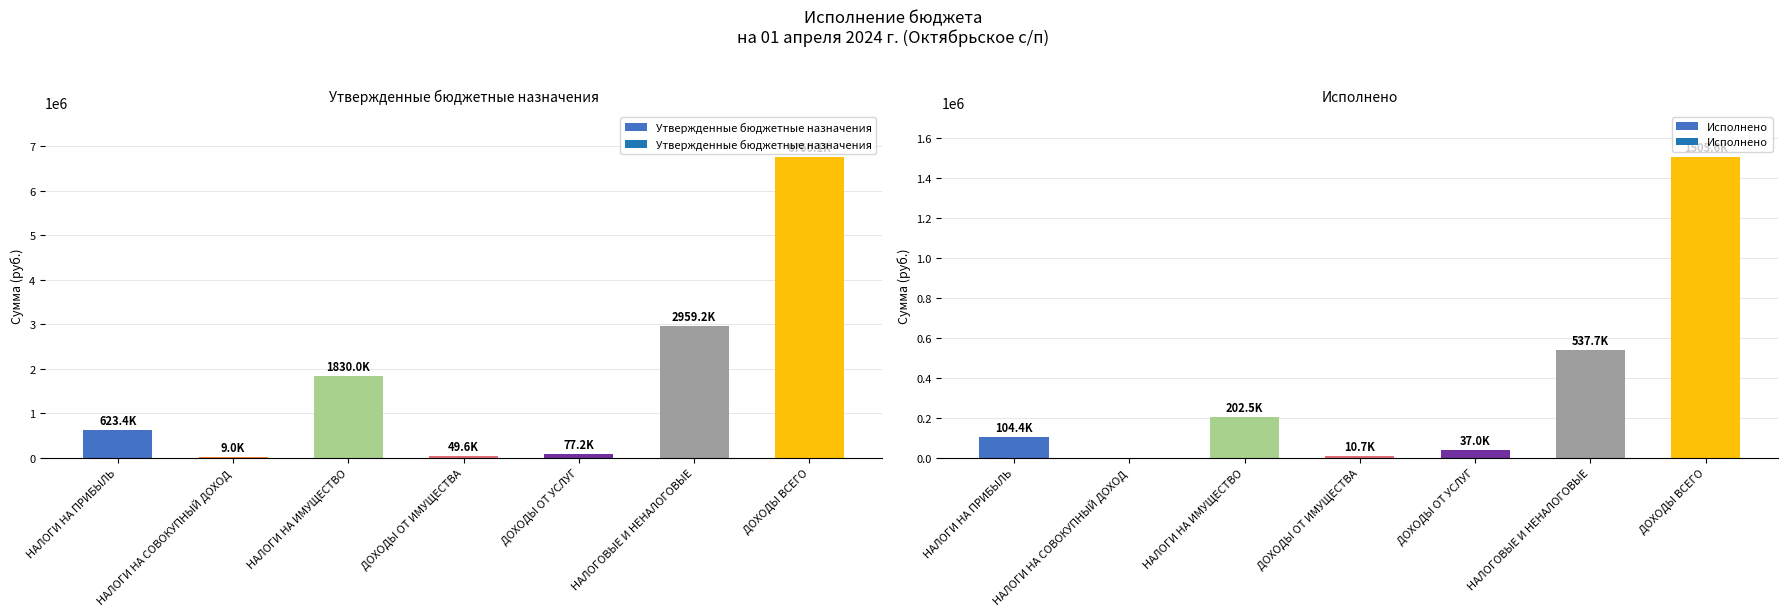

What is the label of the 3rd bar from the right?

ДОХОДЫ ОТ УСЛУГ